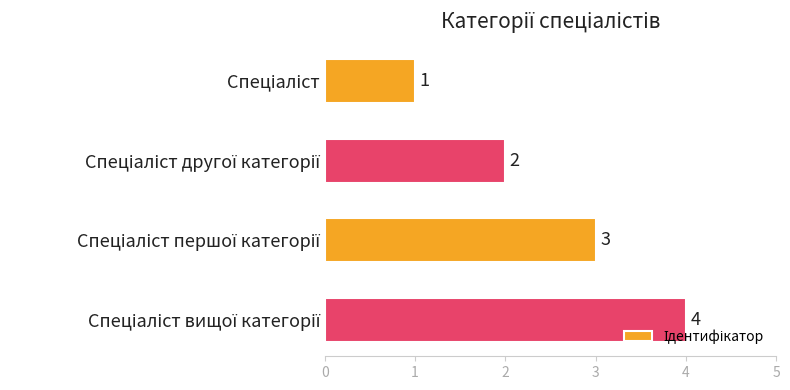

How many values are between 2 and 4?

3